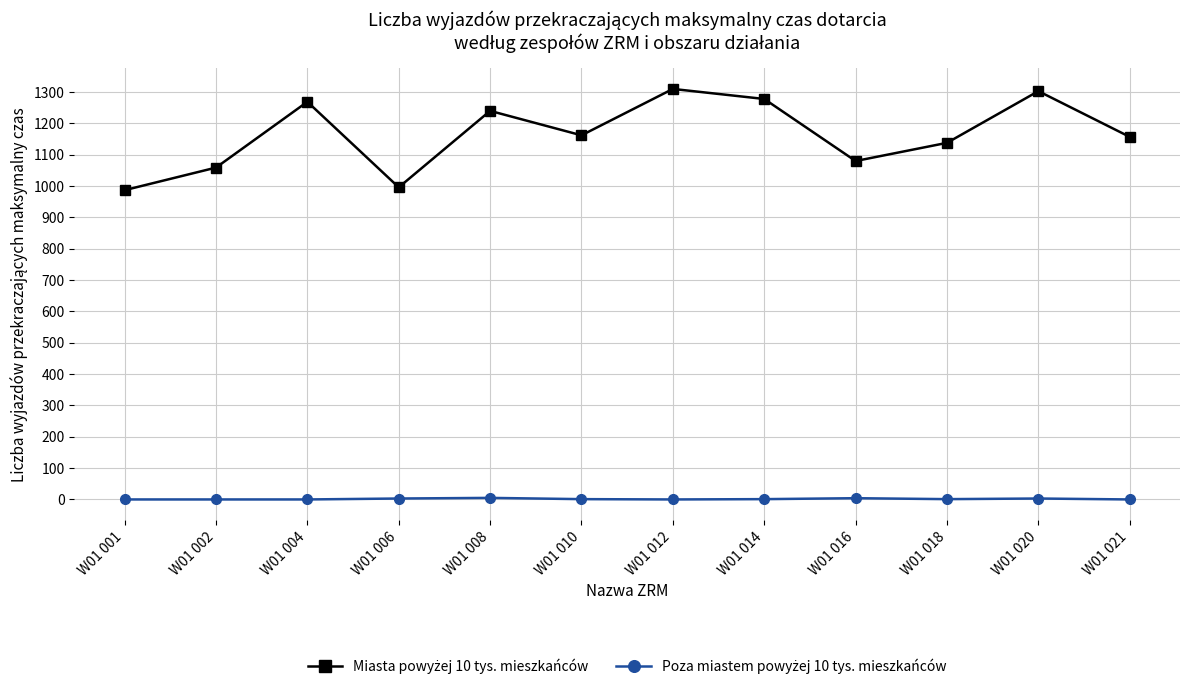

At how many categories does at least one series exceed 392?

12